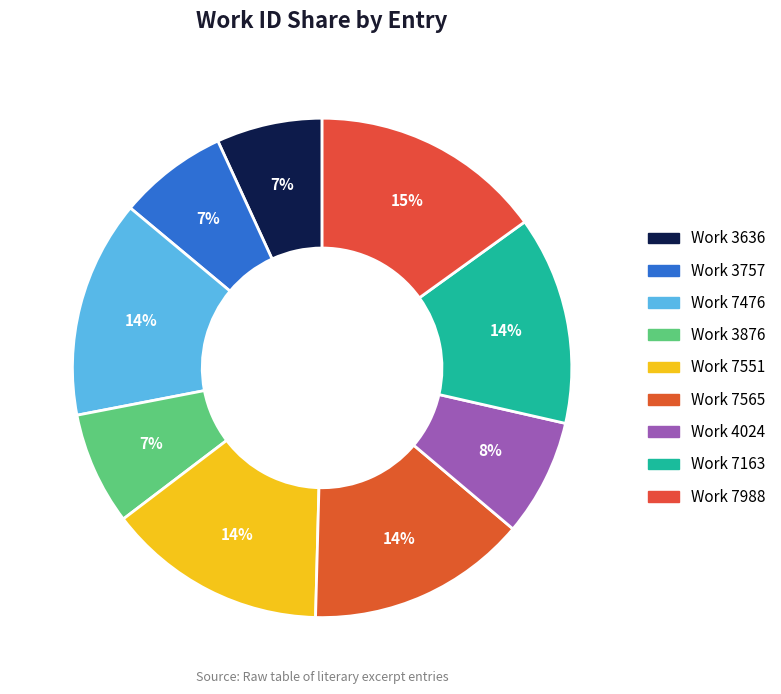

How many slices are in this pie chart?

9